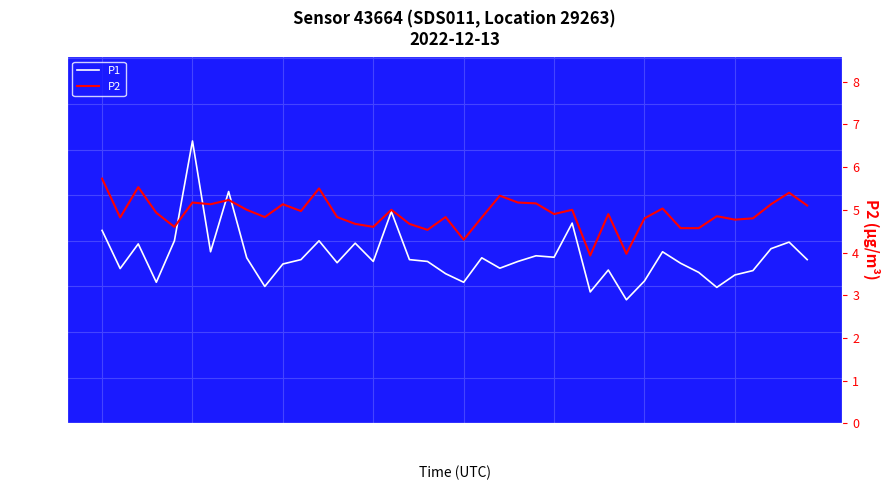

What is the maximum value for P1?

15.5